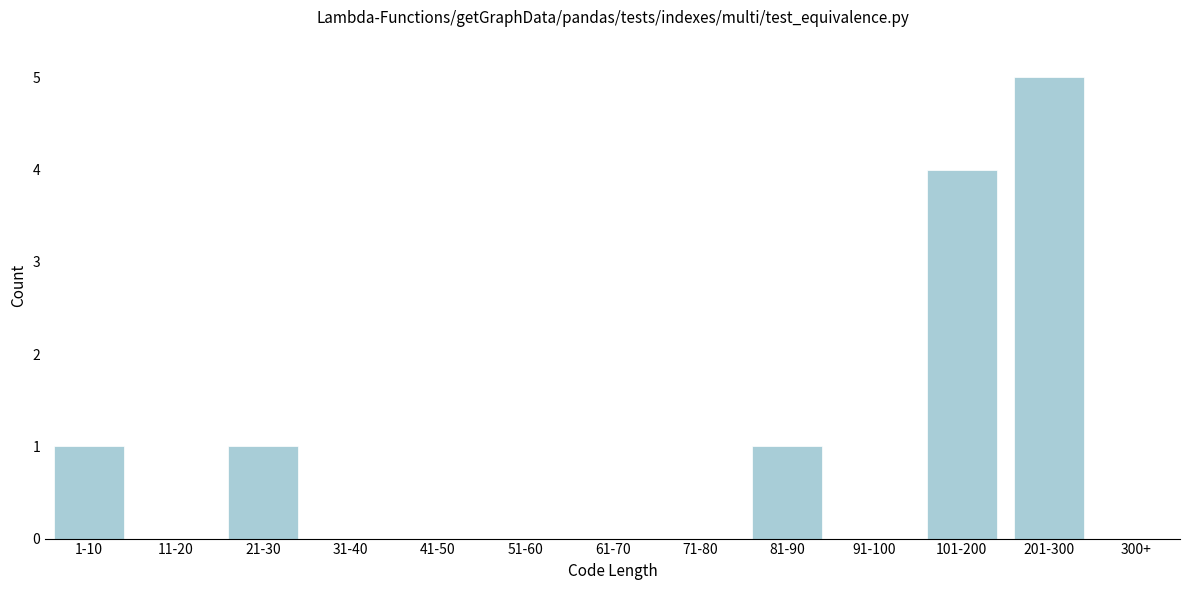

Reading left to right, list all the values displayed in this chart.

1-10=1	11-20=0	21-30=1	31-40=0	41-50=0	51-60=0	61-70=0	71-80=0	81-90=1	91-100=0	101-200=4	201-300=5	300+=0